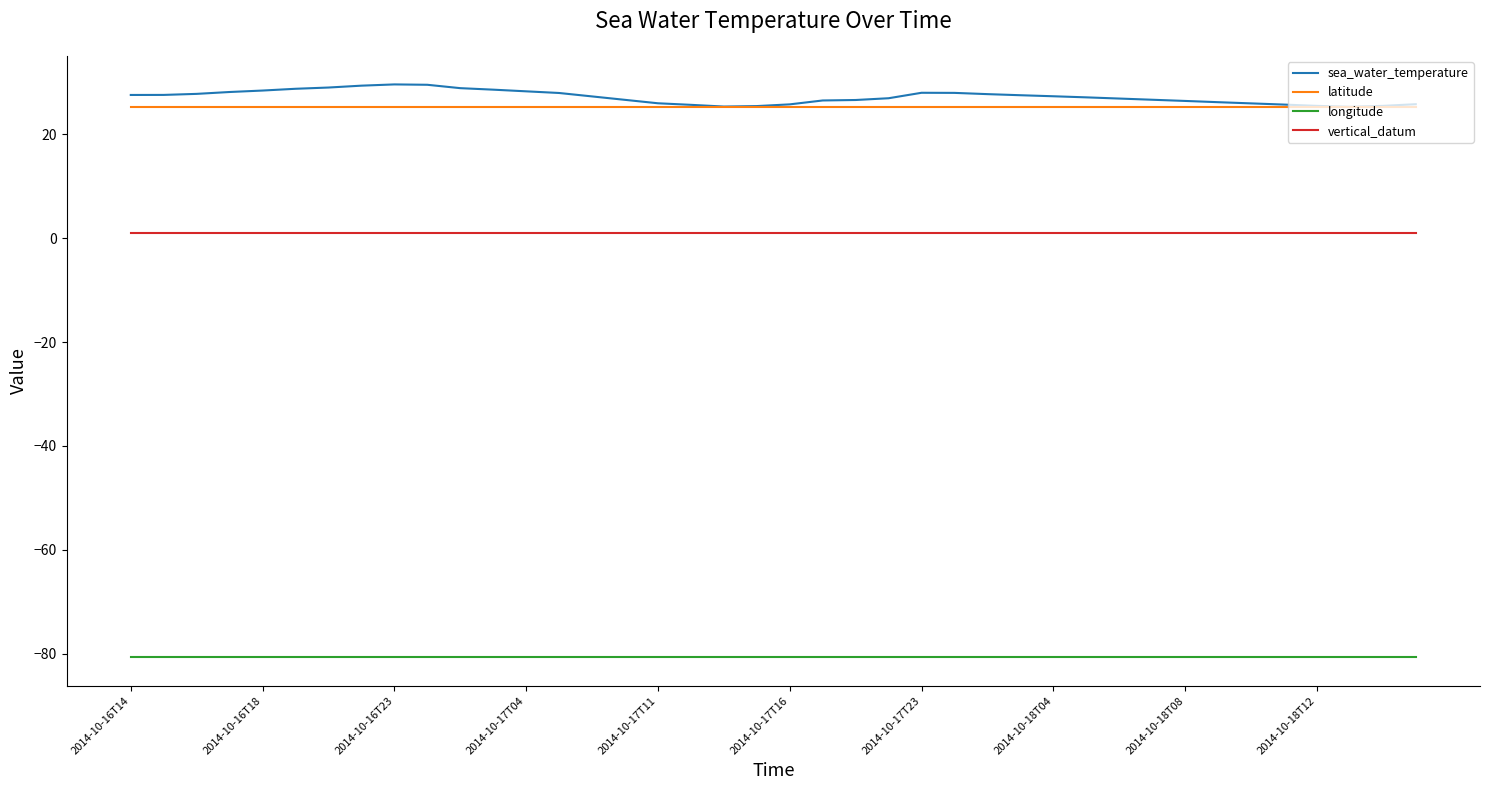

What is the maximum value shown in the chart?

29.6